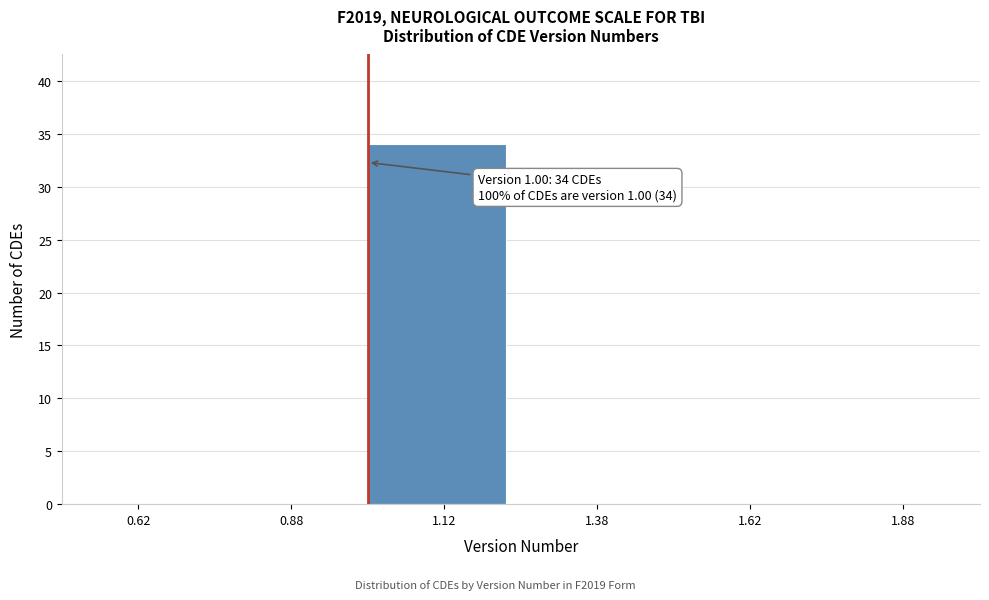

Over which range of the x-axis is the bar tallest?

1.00 to 1.25